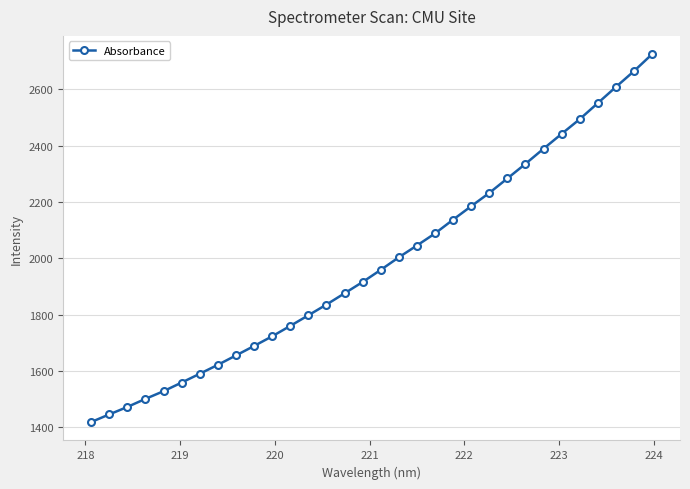

Reading left to right, list all the values displayed in this chart.

1419.0	1446.1	1472.6	1501.3	1528.6	1559.3	1590.4	1622.2	1655.5	1689.1	1723.4	1760.3	1798.0	1836.1	1876.1	1916.2	1959.3	2003.9	2045.7	2088.6	2137.5	2185.2	2232.3	2283.7	2335.5	2389.1	2441.9	2494.0	2551.0	2608.2	2664.4	2724.5